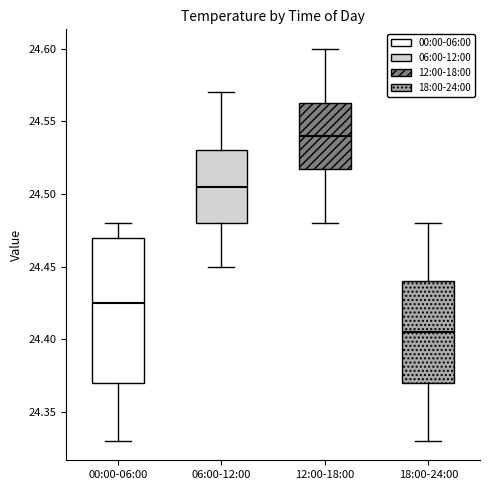

Which box's median line is the lowest?

18:00-24:00